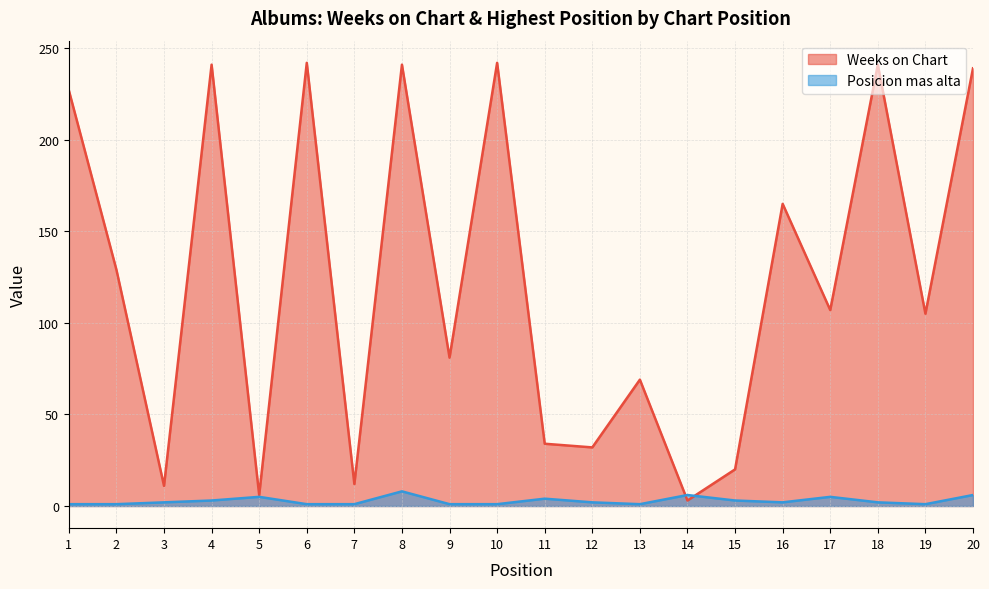

Where do Posicion mas alta and Weeks on Chart first cross each other?

13 and 14